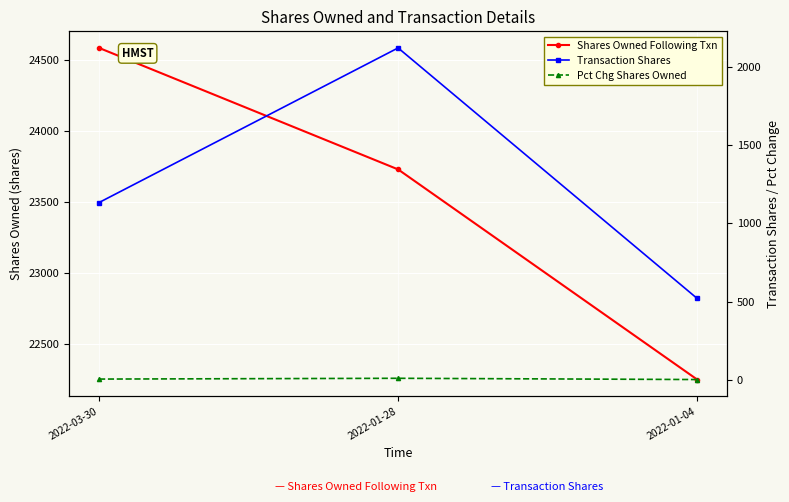

How many data points does each series have?

3